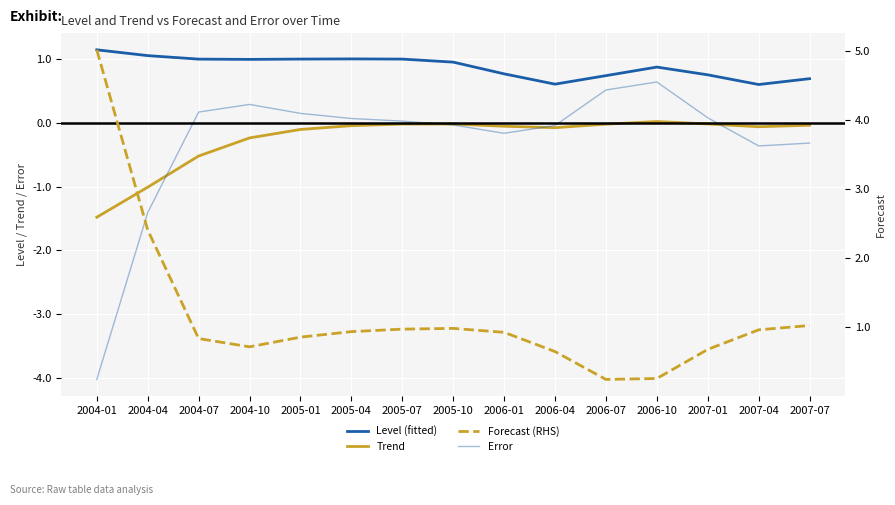

What is the label of the 10th point from the right?

2005-04